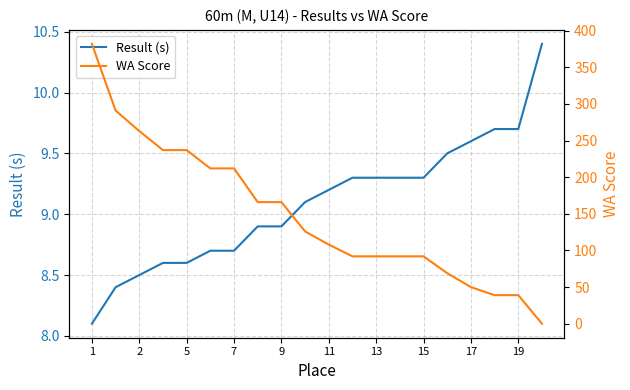

How many lines are shown in the chart?

2